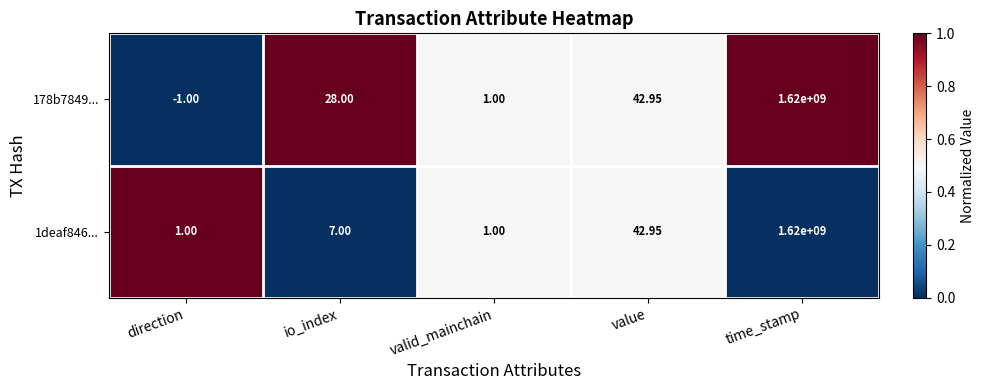

At which label does 1deaf846... reach its peak?

time_stamp